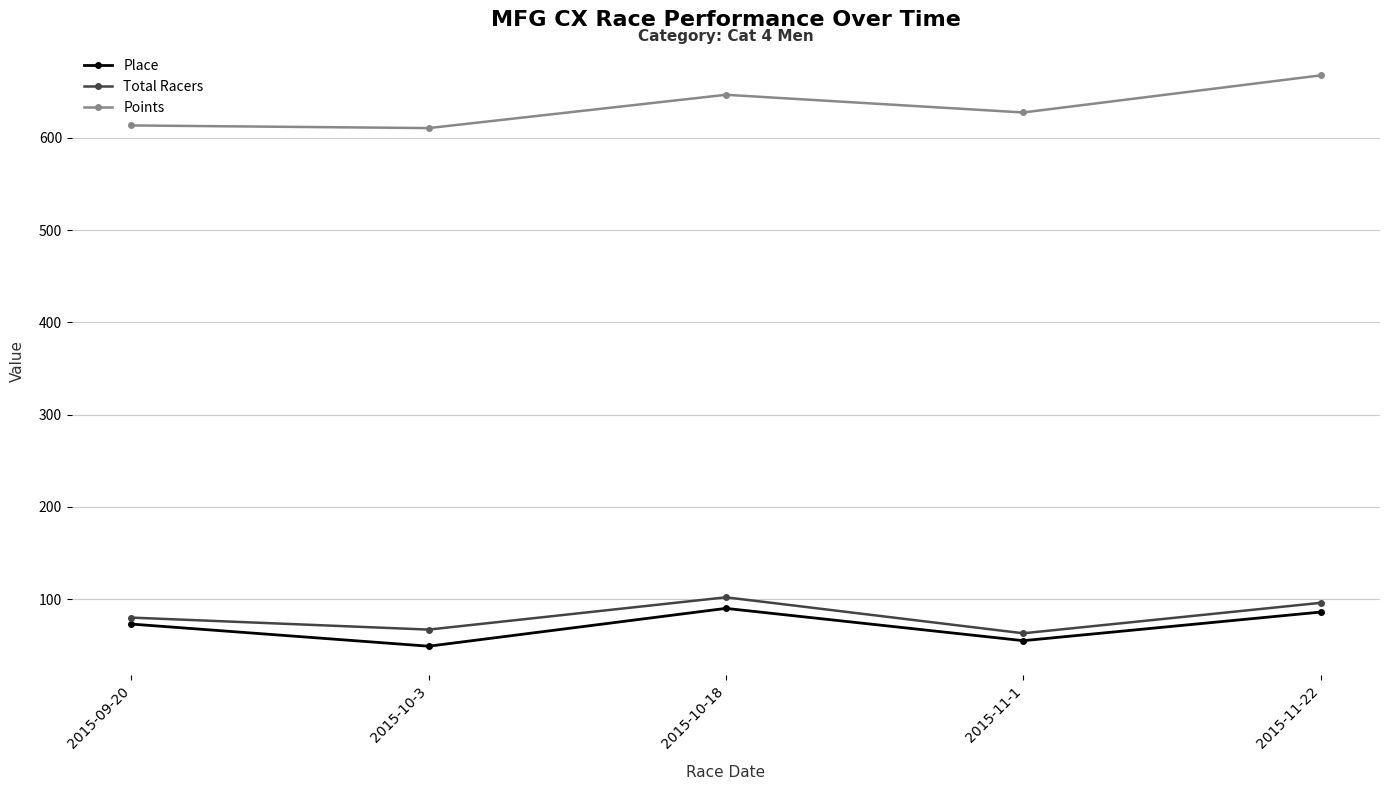

Reading left to right, what are all the values shown in this chart?

Place: 2015-09-20=73.0	2015-10-3=49.0	2015-10-18=90.0	2015-11-1=55.0	2015-11-22=86.0
Total Racers: 2015-09-20=80.0	2015-10-3=67.0	2015-10-18=102.0	2015-11-1=63.0	2015-11-22=96.0
Points: 2015-09-20=613.4	2015-10-3=610.6	2015-10-18=646.7	2015-11-1=627.5	2015-11-22=667.7